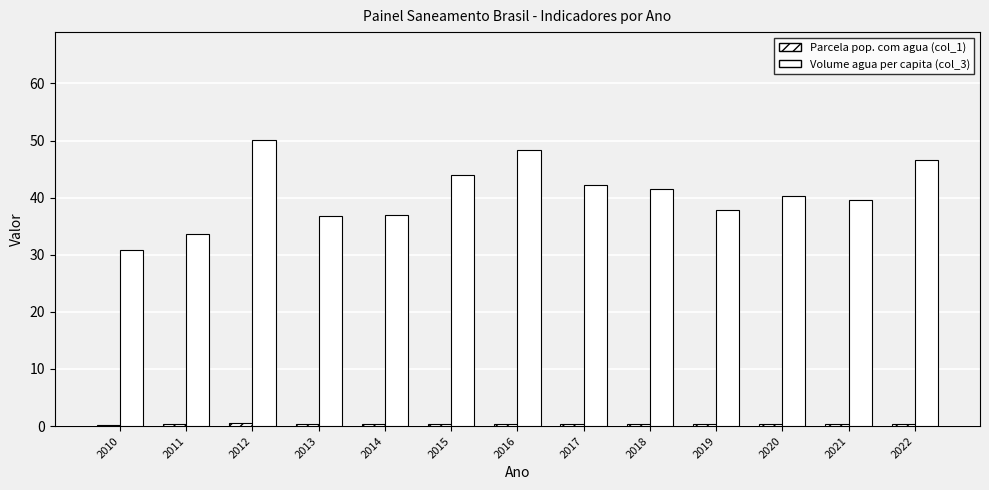

Which series has the largest range (max minus min)?

Volume agua per capita (col_3)